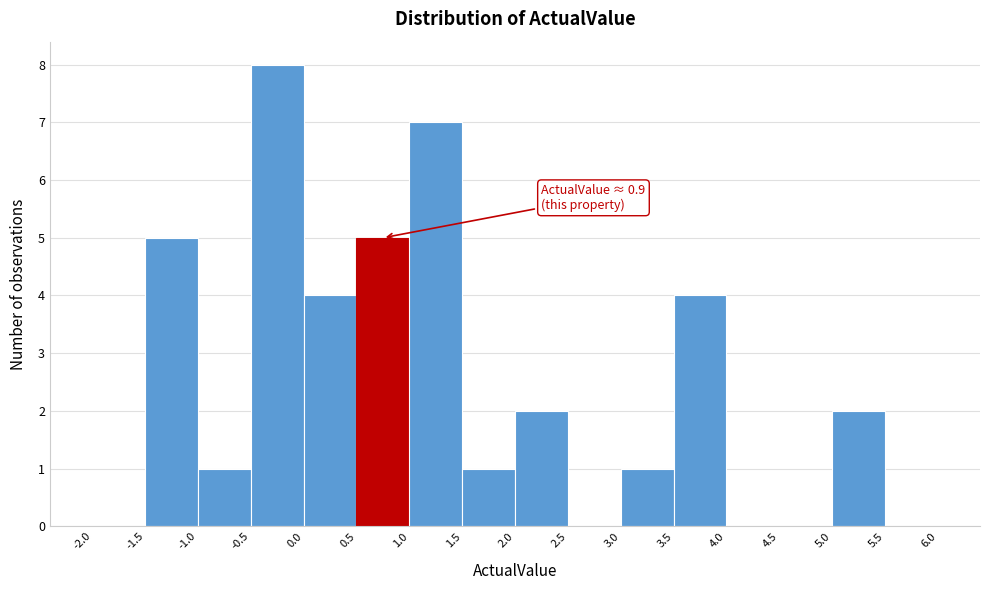

Which range on the x-axis has the tallest bar?

-0.5 to 0.0